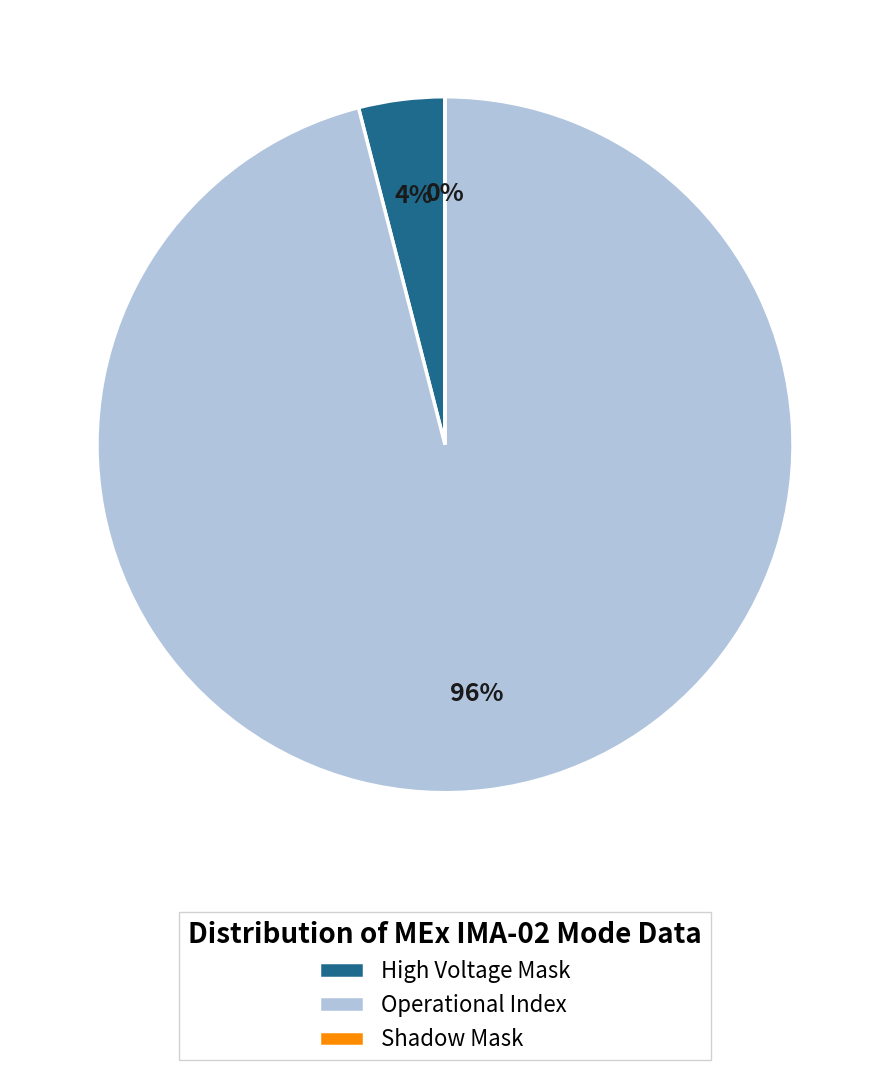

Rank the categories by value from lowest to highest.

Shadow Mask, High Voltage Mask, Operational Index